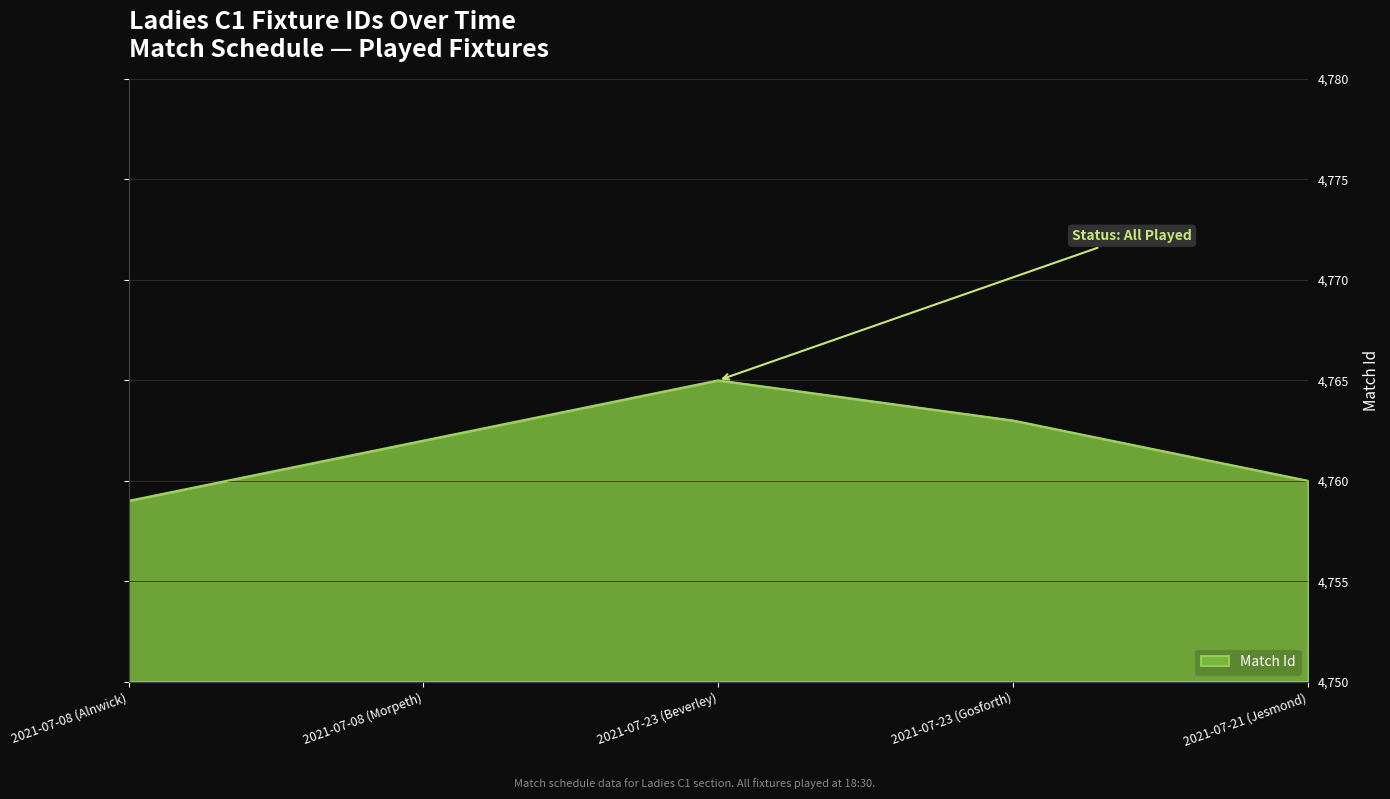

Reading left to right, what are all the values shown in this chart?

2021-07-08 (Alnwick)=4759	2021-07-08 (Morpeth)=4762	2021-07-23 (Beverley)=4765	2021-07-23 (Gosforth)=4763	2021-07-21 (Jesmond)=4760